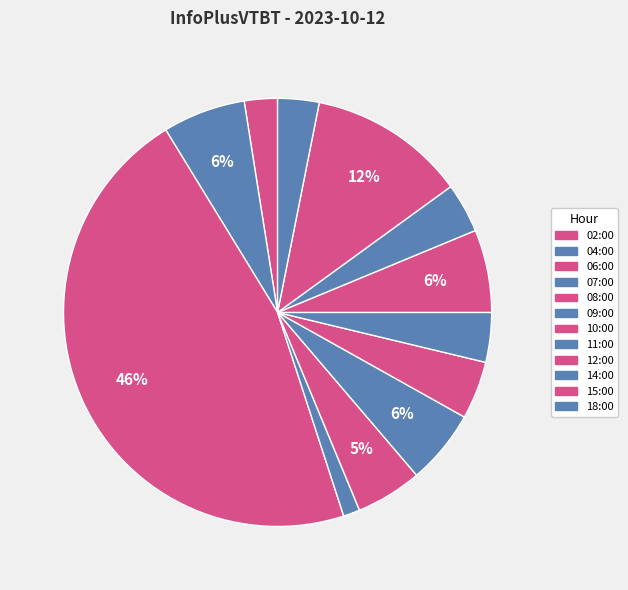

To the nearest percent, what portion does 09:00 represent?

6%